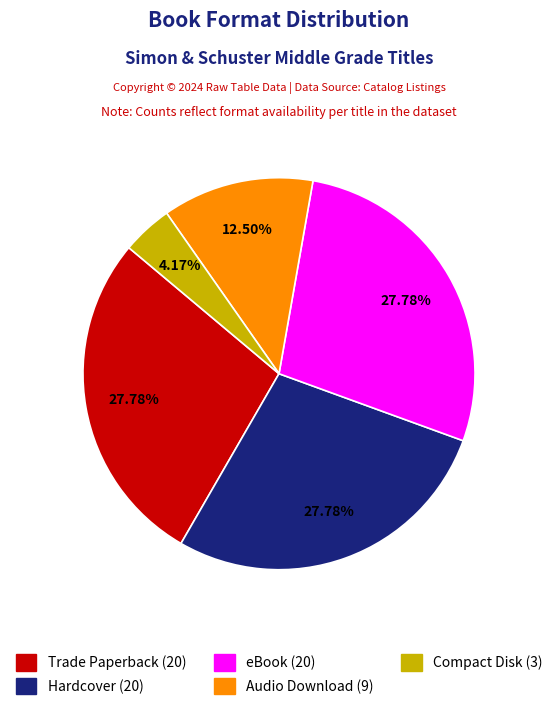

What is the smallest slice in the pie chart?

Compact Disk